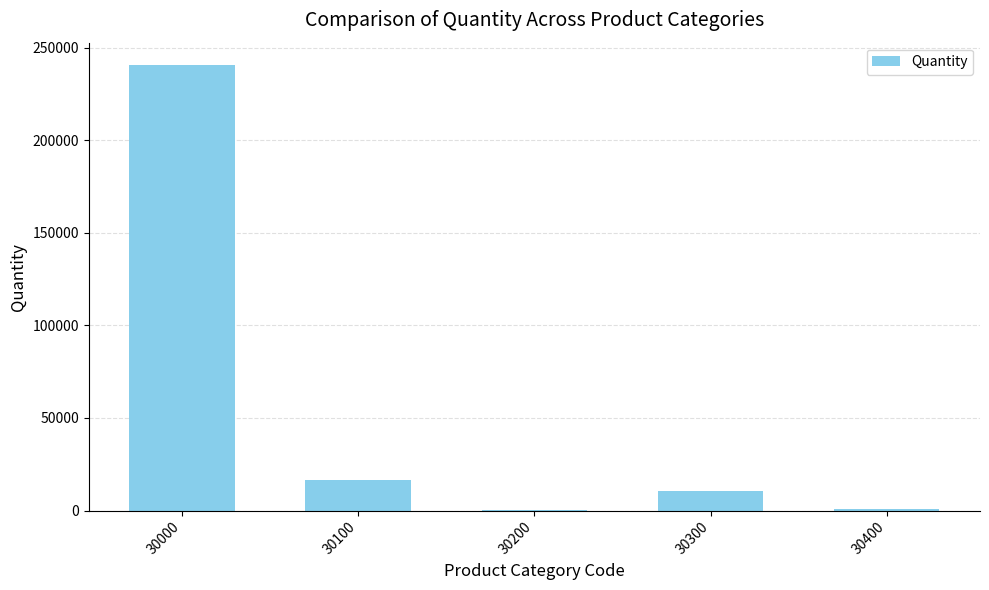

Are the bars horizontal?

No